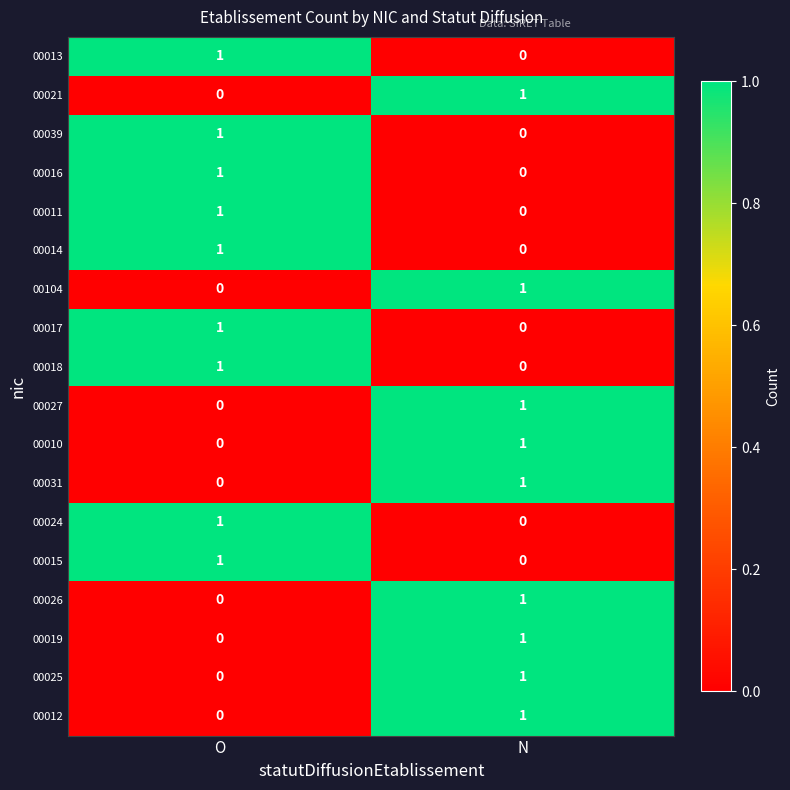

How many categories are shown in the chart?

2